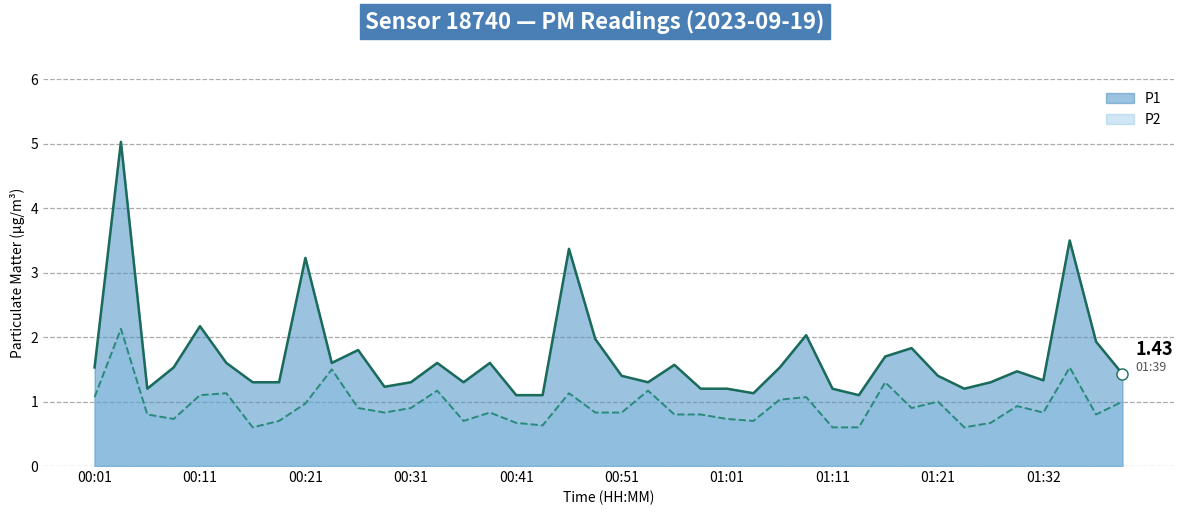

What is the total value across all series at 00:56?

2.4